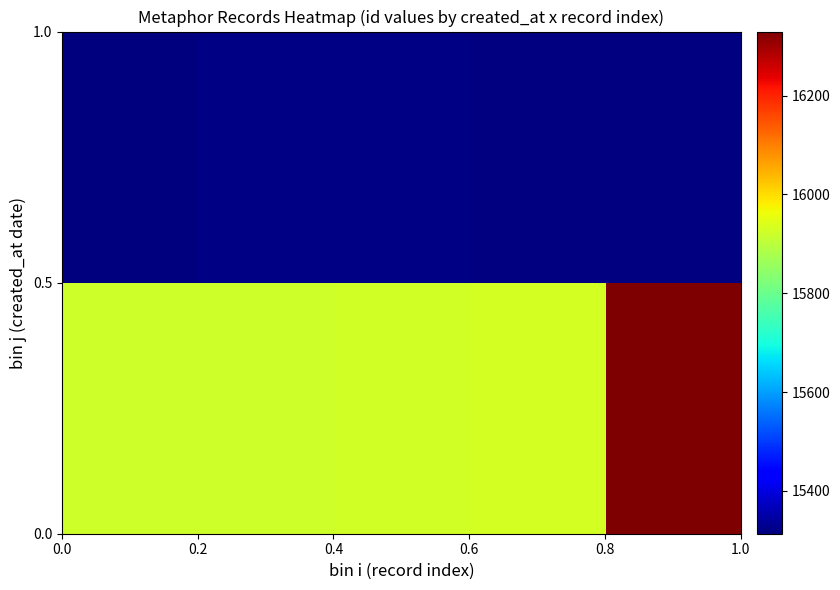

How many distinct data groups are displayed?

2